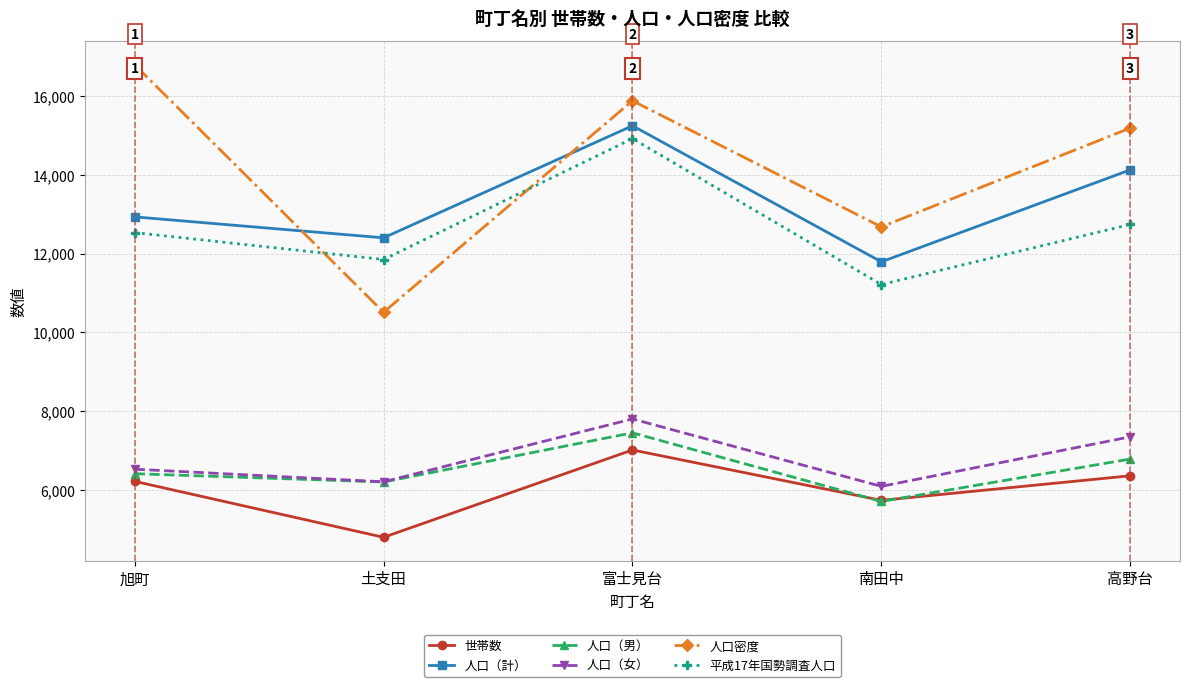

What is the sum of all 世帯数 values?

30113